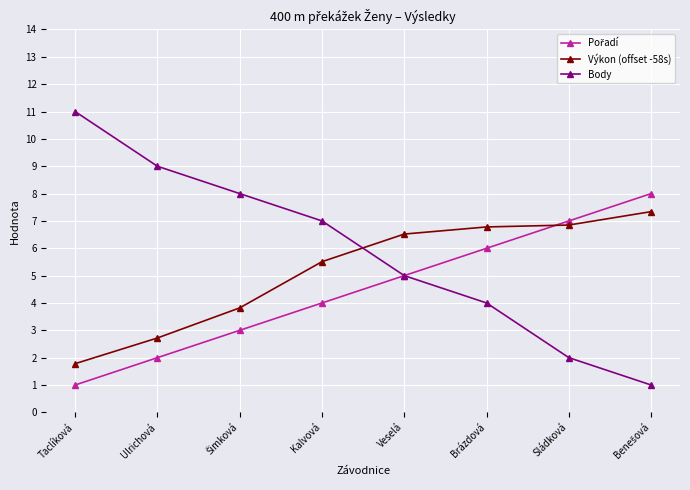

True or false: Výkon (offset -58s) has more than 2 interior local peaks.

False